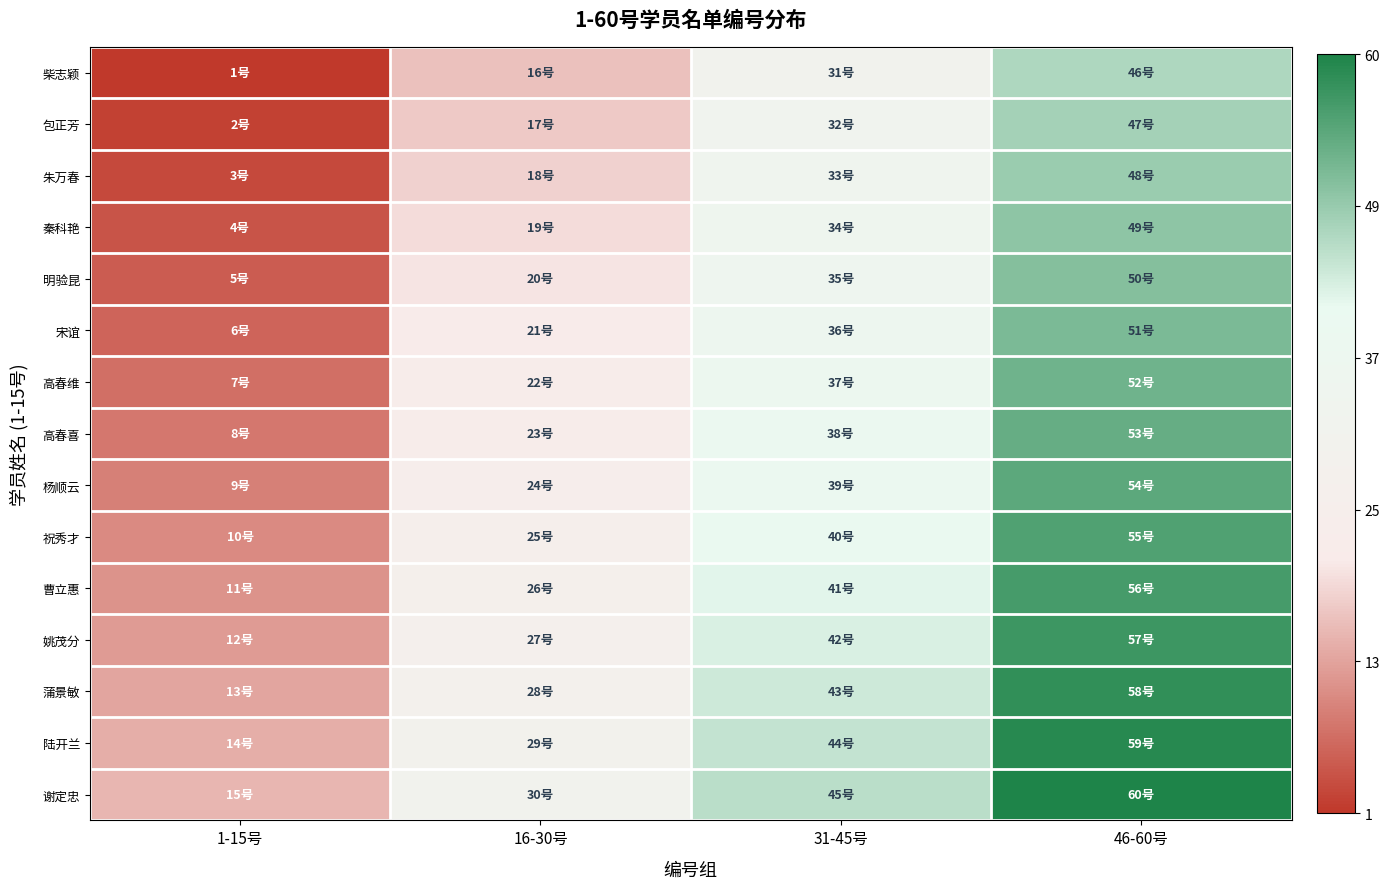

List the series in order of their peak value, highest first.

谢定忠, 陆开兰, 蒲景敏, 姚茂分, 曹立惠, 祝秀才, 杨顺云, 高春喜, 高春维, 宋谊, 明验昆, 秦科艳, 朱万春, 包正芳, 柴志颖